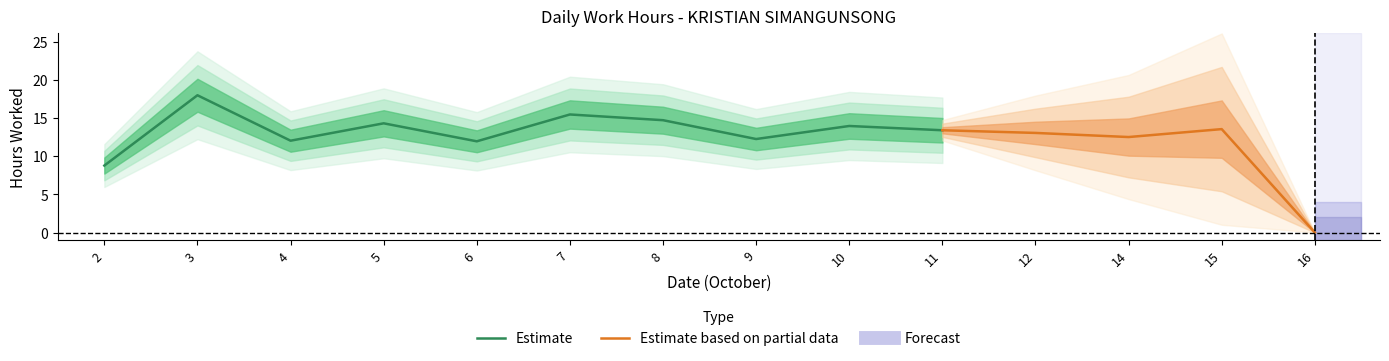

Read the value at 4.

12.0